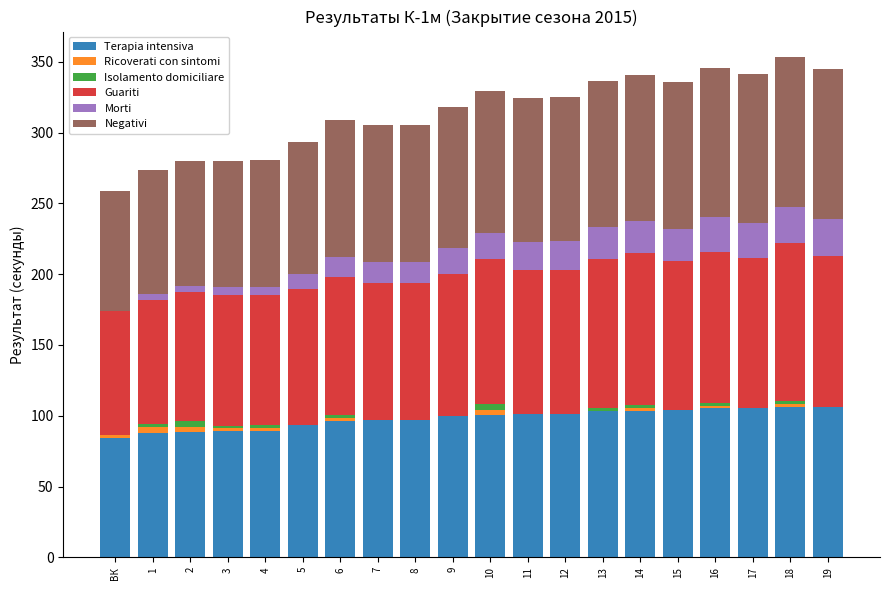

At how many categories does at least one series exceed 0?

20